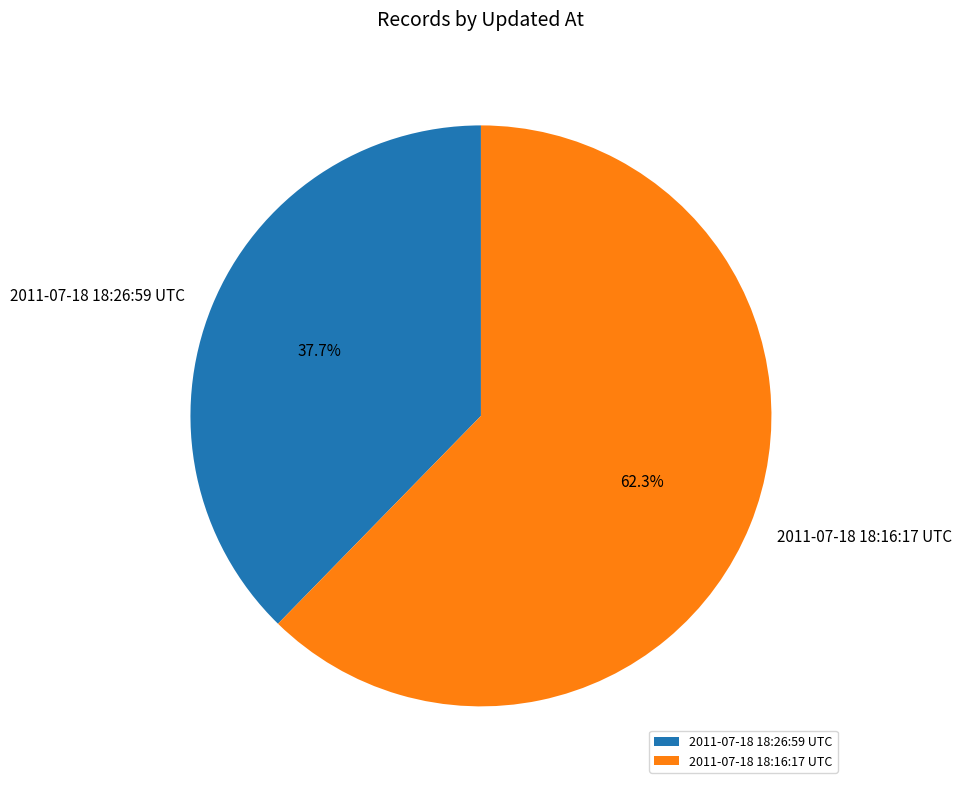

Count the number of slices in the pie.

2